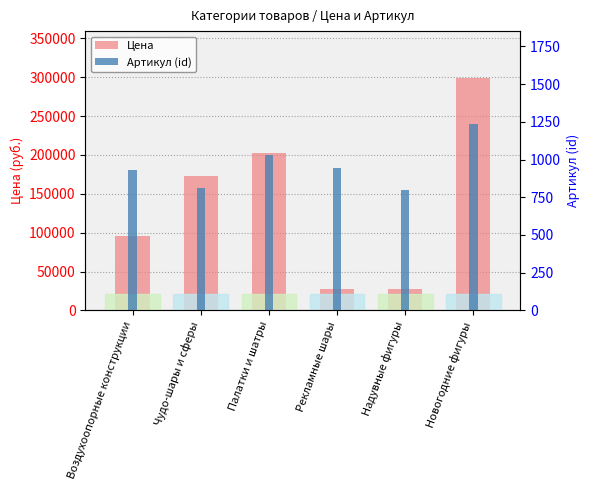

True or false: Цена has a value of 173000 at Чудо-шары и сферы.

True